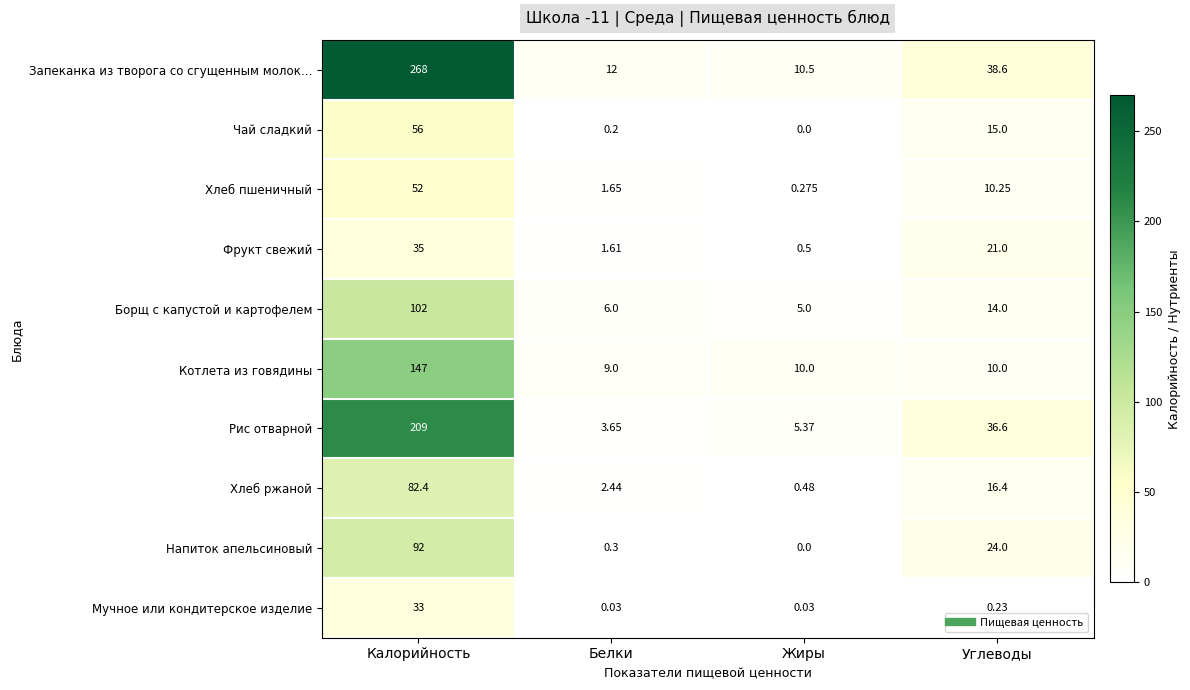

At Калорийность, list the series in order from largest to smallest.

Запеканка из творога со сгущенным молок…, Рис отварной, Котлета из говядины, Борщ с капустой и картофелем, Напиток апельсиновый, Хлеб ржаной, Чай сладкий, Хлеб пшеничный, Фрукт свежий, Мучное или кондитерское изделие